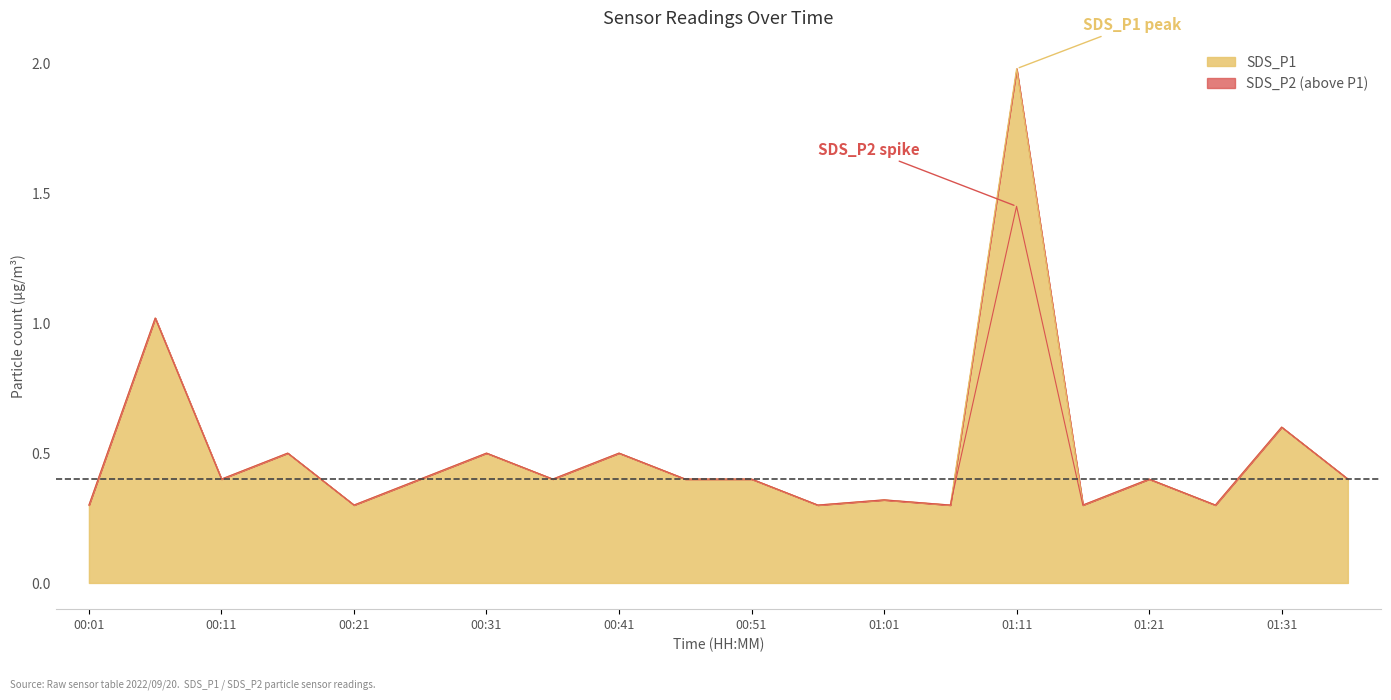

How many lines are shown in the chart?

2